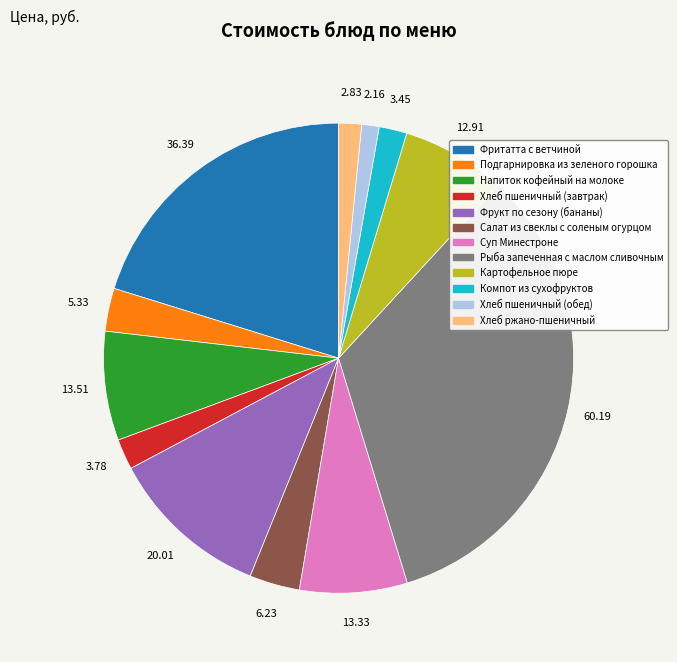

Approximately how many times larger is the value at Салат из свеклы с соленым огурцом compared to Хлеб пшеничный (обед)?

2.9